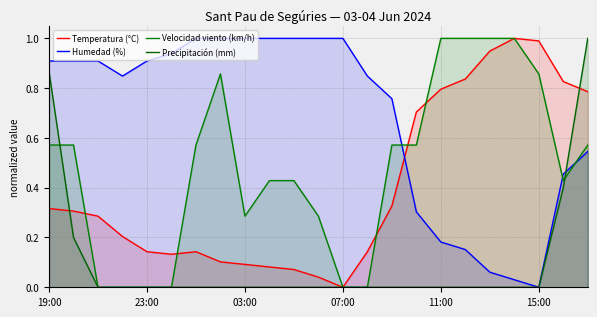

In Temperatura (°C), how many points are lower than both neighbors (excluding endpoints)?

2